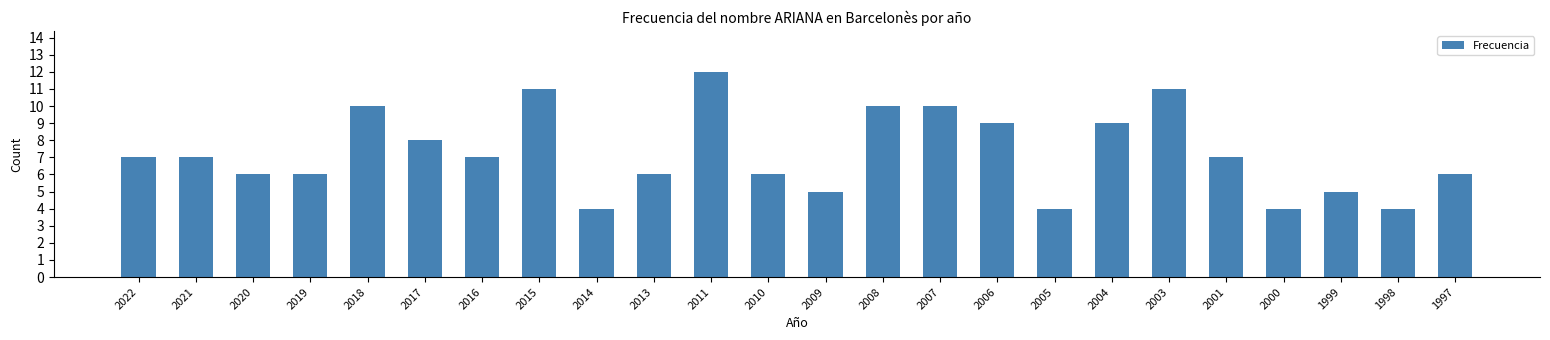

Count the number of categories in the chart.

24